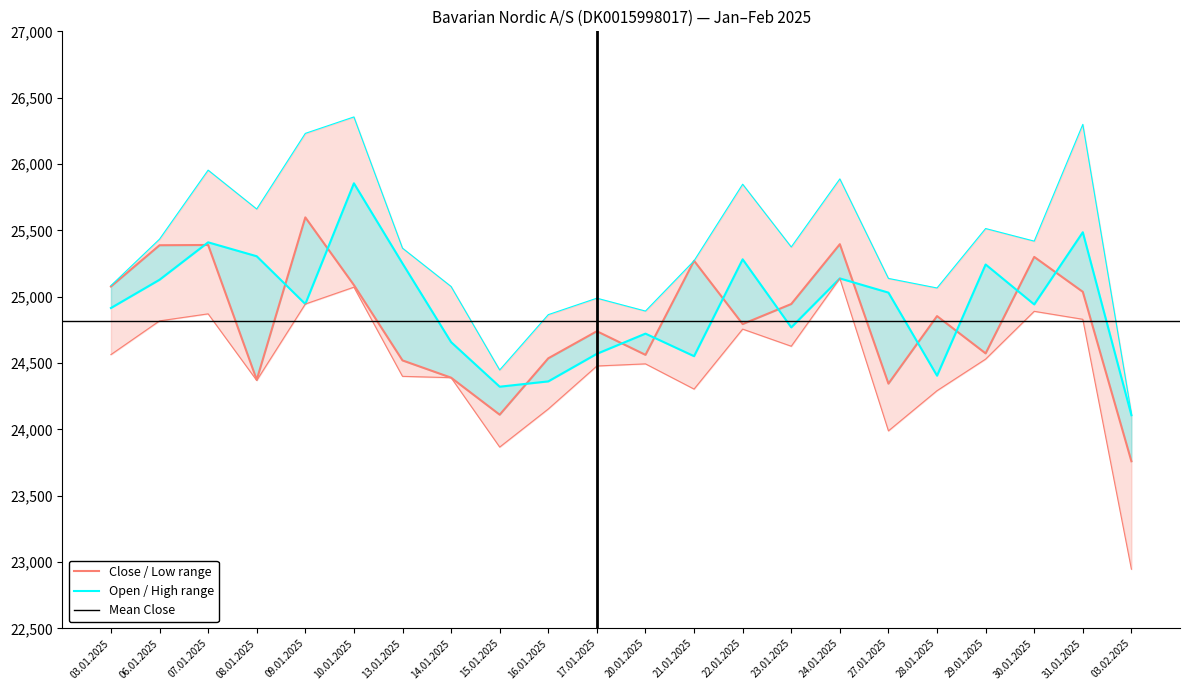

What is the sum of all Low values?

538725